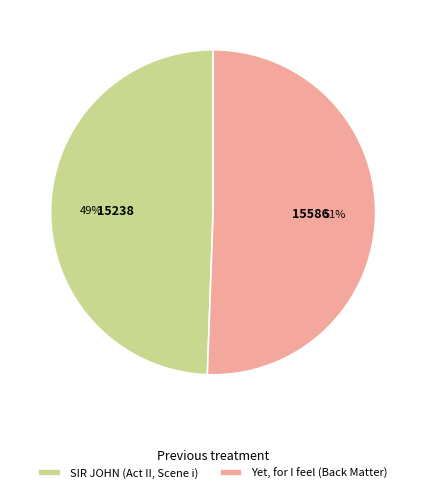

Which category has the biggest portion of the pie?

Yet, for I feel (Back Matter)